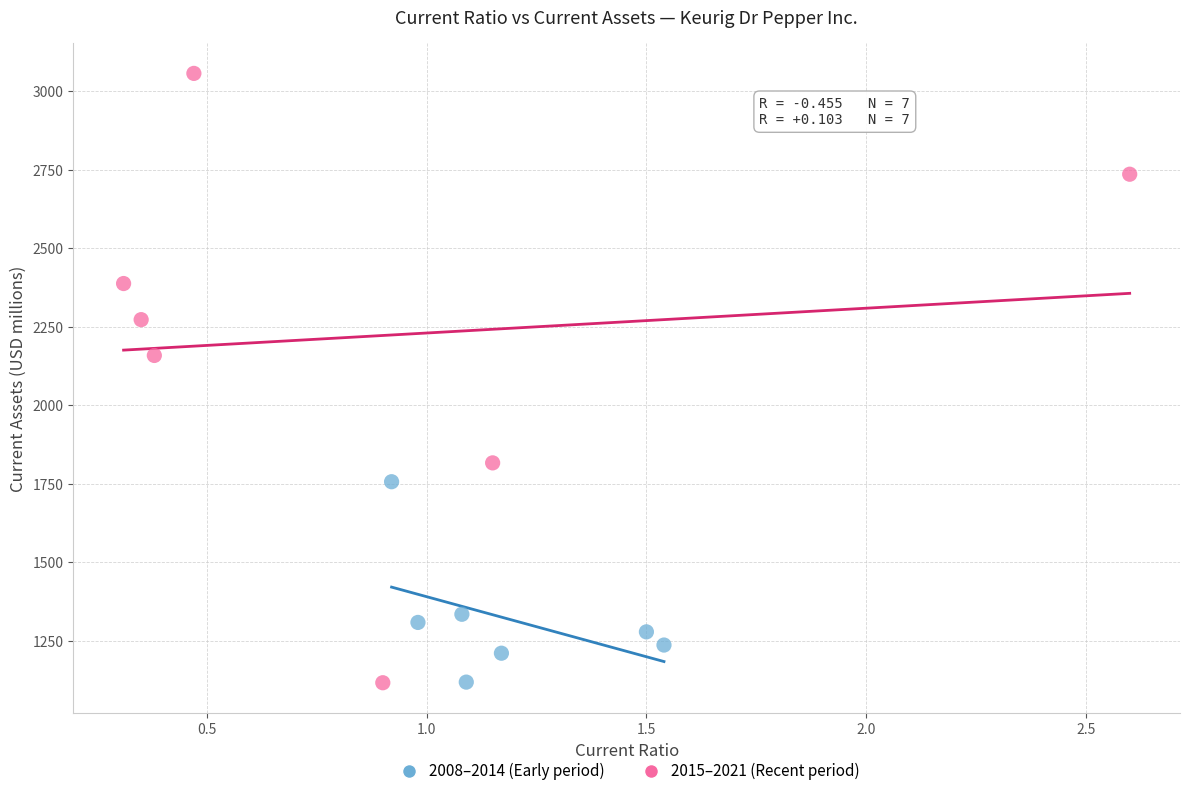

Which series has the widest spread of Y values?

2015–2021 (Recent period)